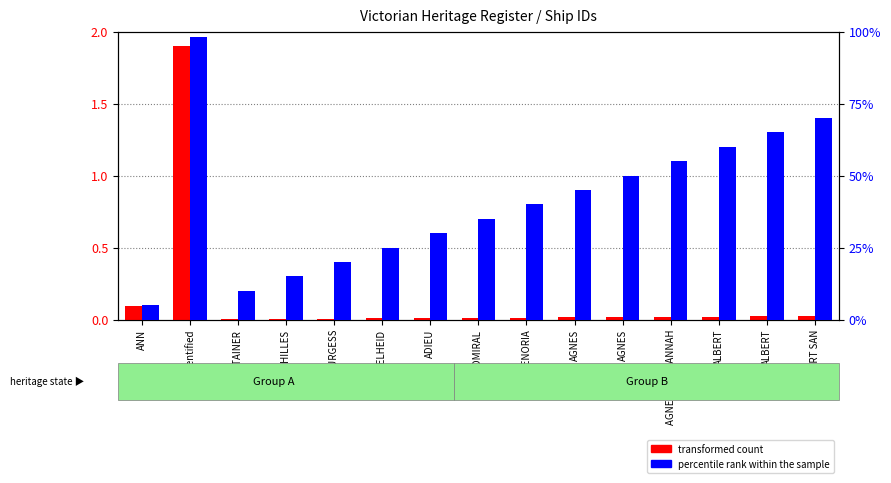

Where is percentile rank within the sample nearest to the value 51?

AGNES